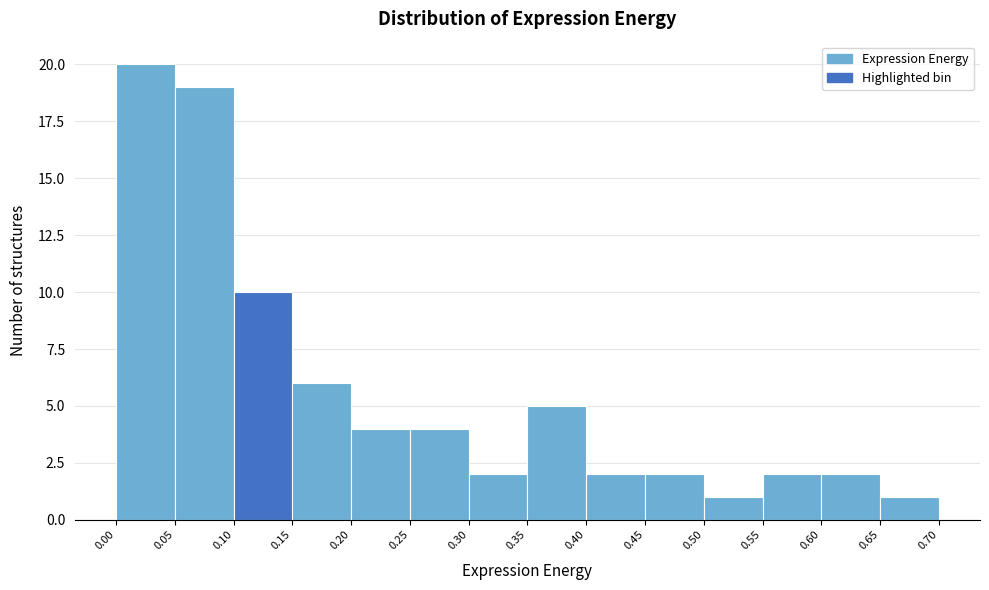

What is the height of the bar covering 0.55 to 0.60 on the x-axis? The values are not printed on the chart, so give them approximately, as read against the axis.

2